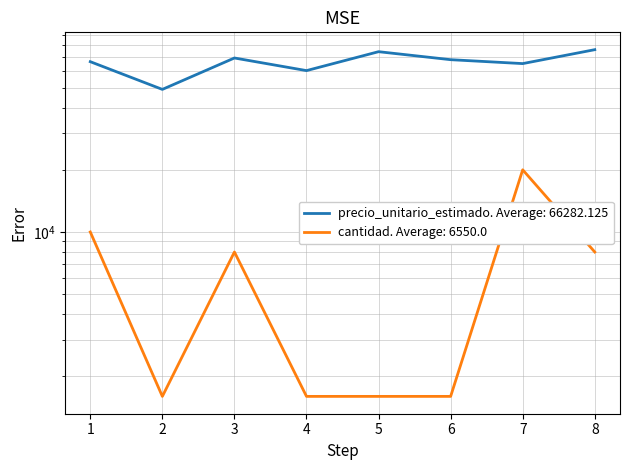

How many data points in cantidad are above 8000?

2